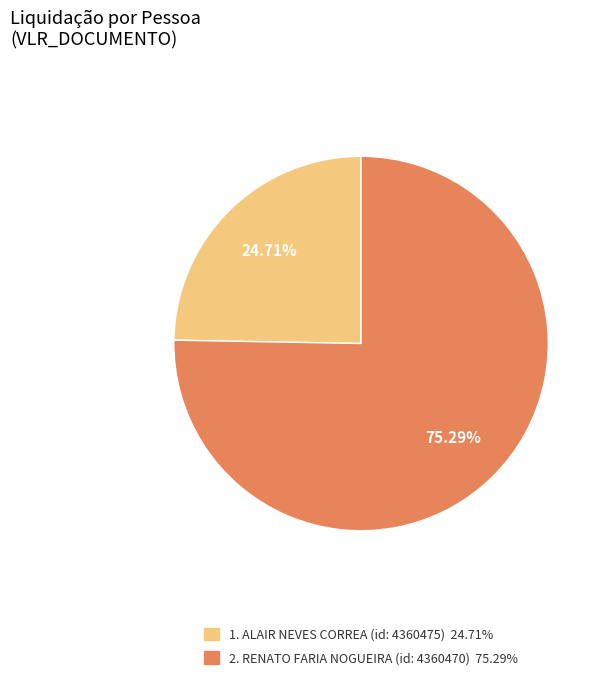

Is the sum of 1. ALAIR NEVES CORREA (id: 4360475) 24.71% and 2. RENATO FARIA NOGUEIRA (id: 4360470) 75.29% greater than half?

Yes